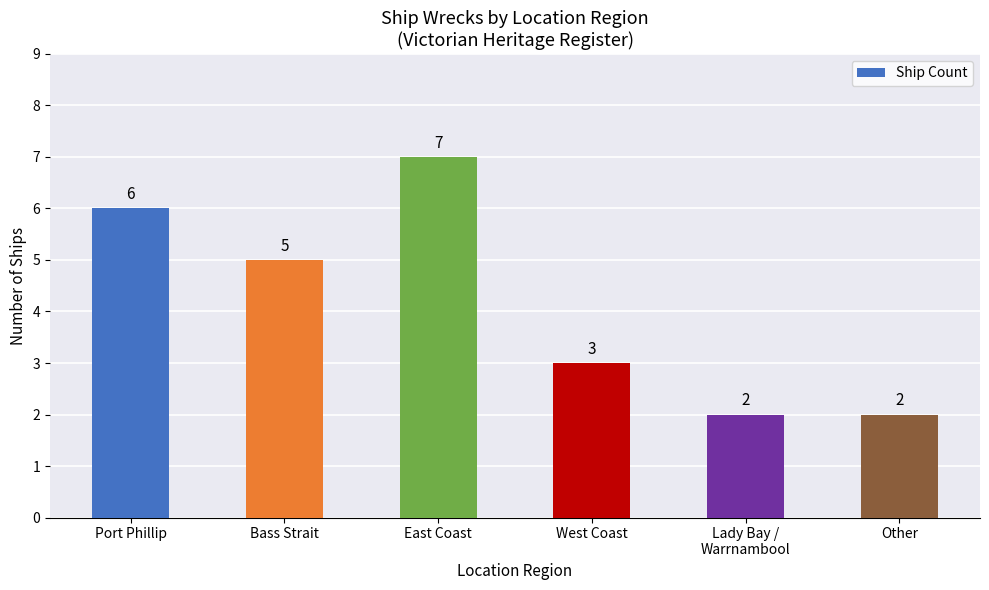

True or false: the data shows 1 at West Coast.

False